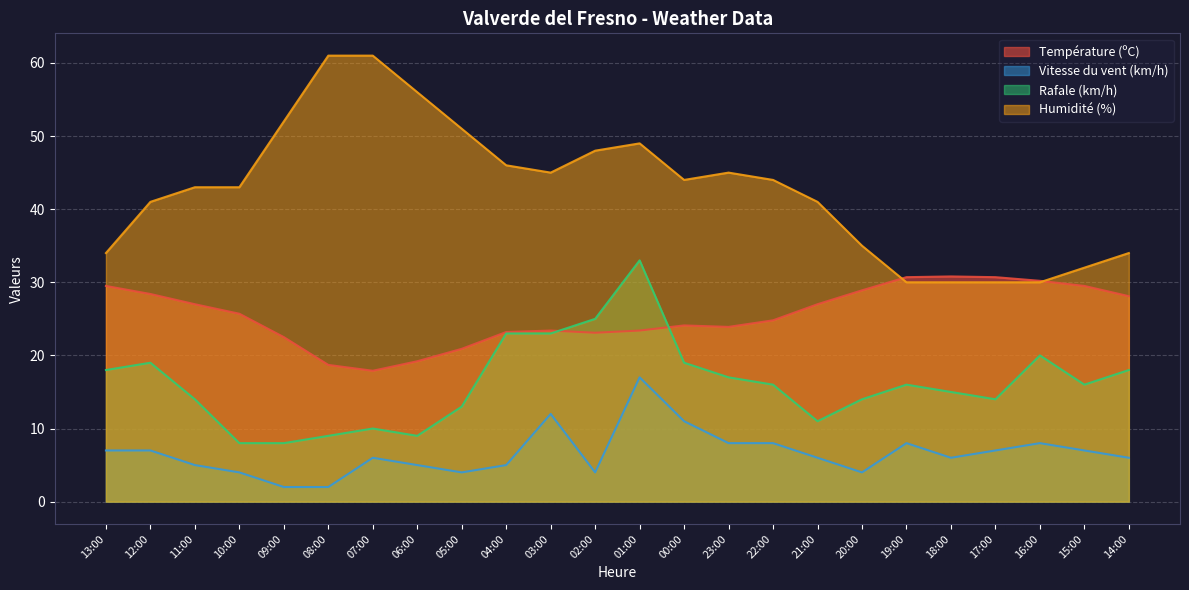

What is the value of the Vitesse du vent (km/h) point at the 24th from the left?

6.0